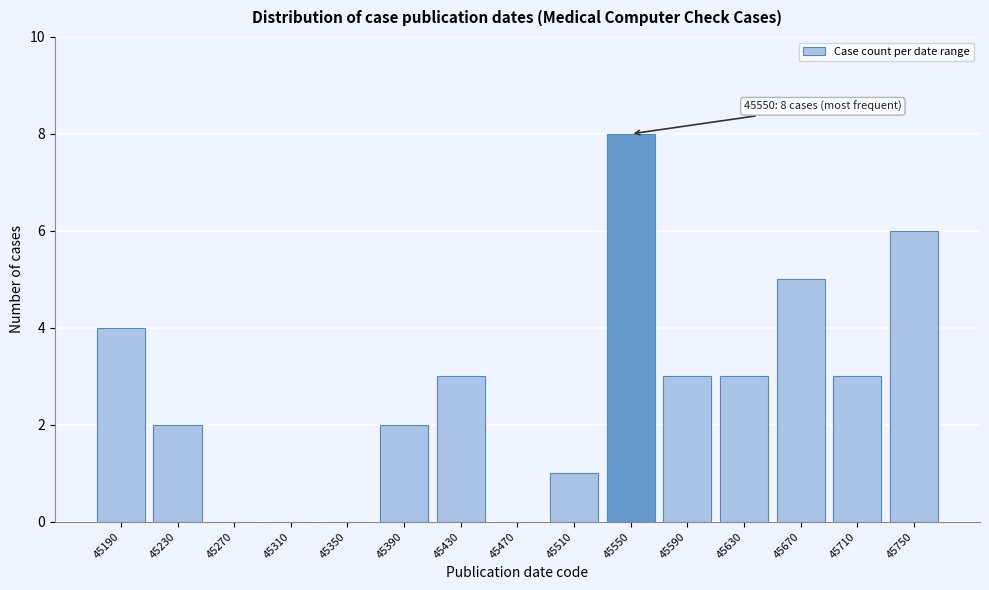

Reading left to right, extract all data points from this chart.

45190=4	45230=2	45270=0	45310=0	45350=0	45390=2	45430=3	45470=0	45510=1	45550=8	45590=3	45630=3	45670=5	45710=3	45750=6